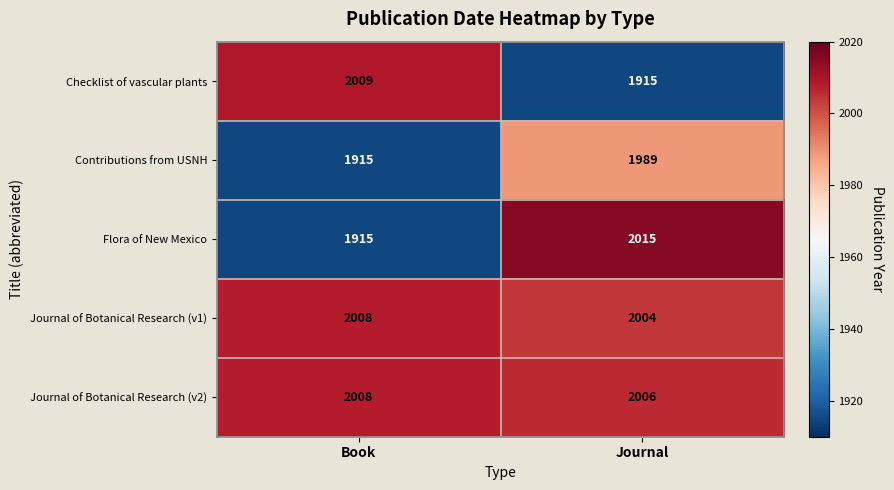

What is the maximum value shown in the chart?

2015